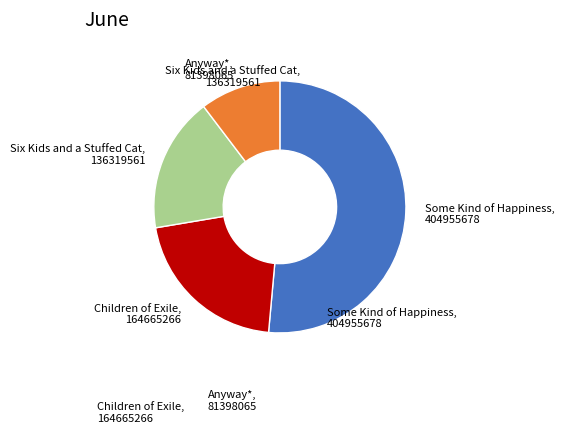

What is the largest slice in the pie chart?

Some Kind of Happiness, 404955678